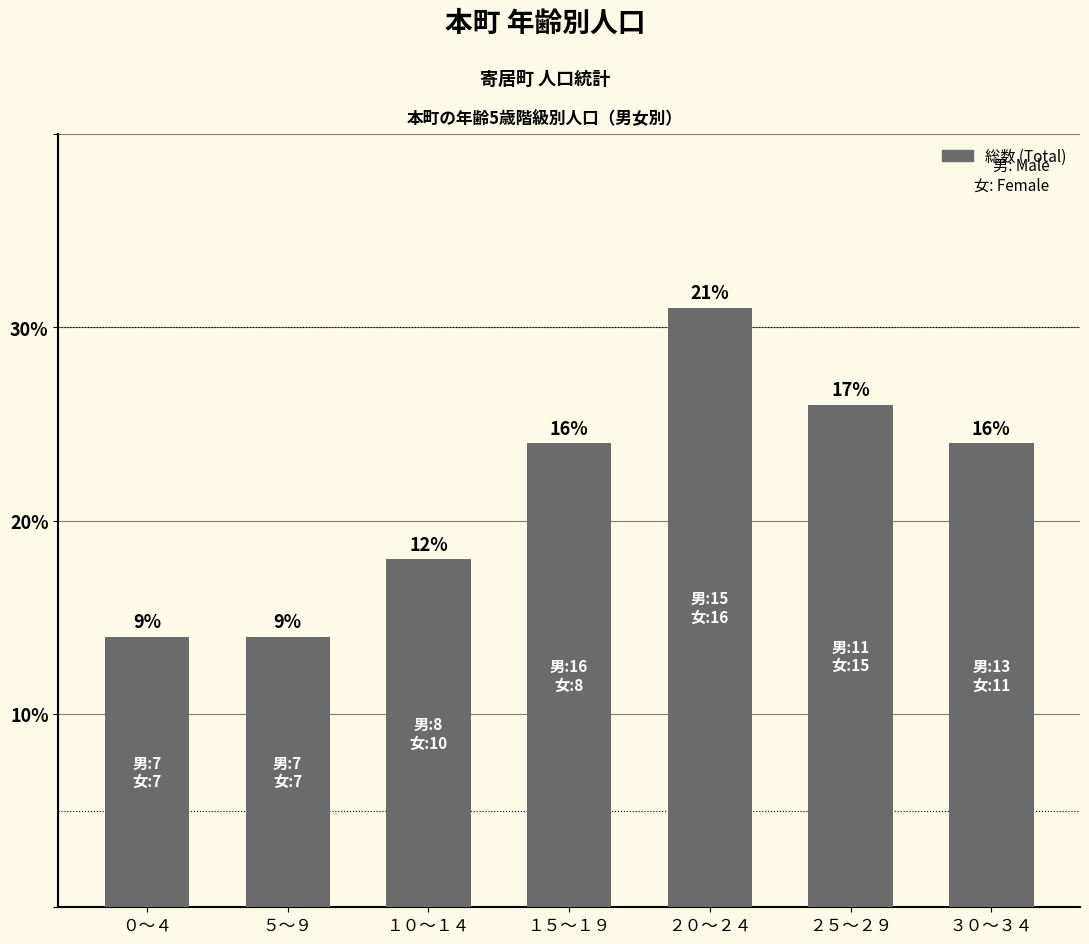

How many bars are there in total?

7